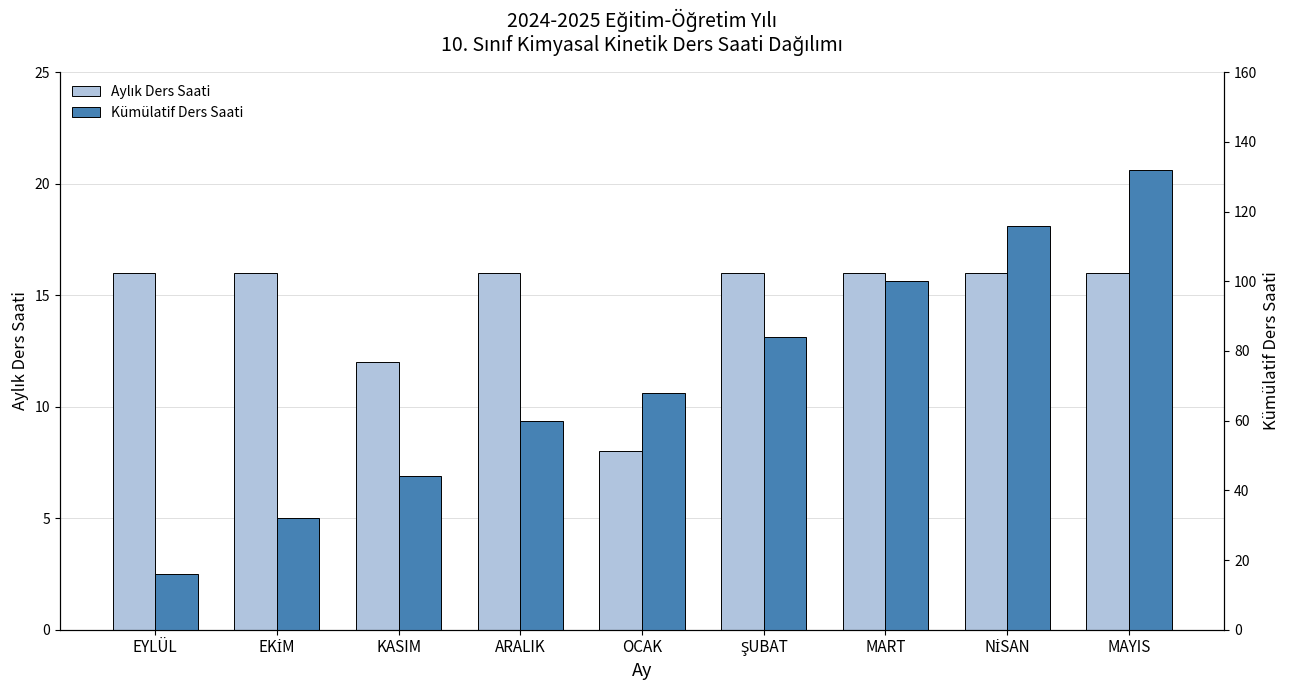

What is the label of the 7th bar from the right?

KASIM